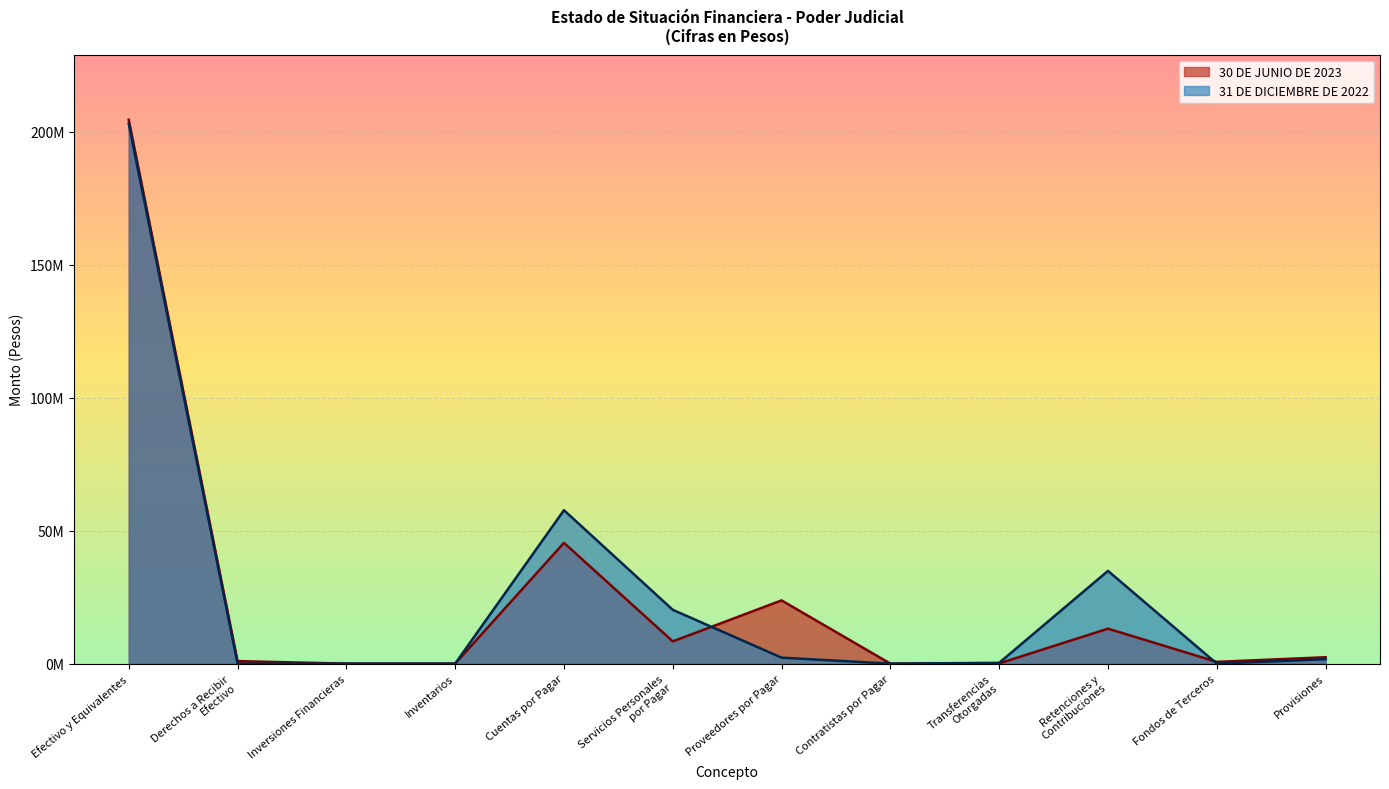

Is the value of 30 DE JUNIO DE 2023 at Contratistas por Pagar greater than the value of 31 DE DICIEMBRE DE 2022 at Retenciones y
Contribuciones?

No